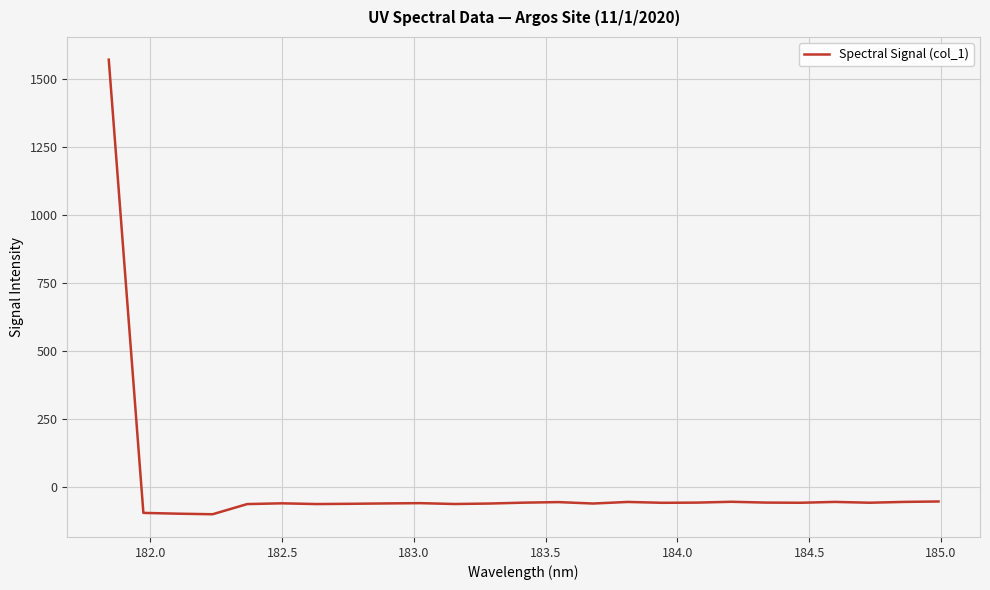

What is the difference between the maximum and minimum values?

1669.2